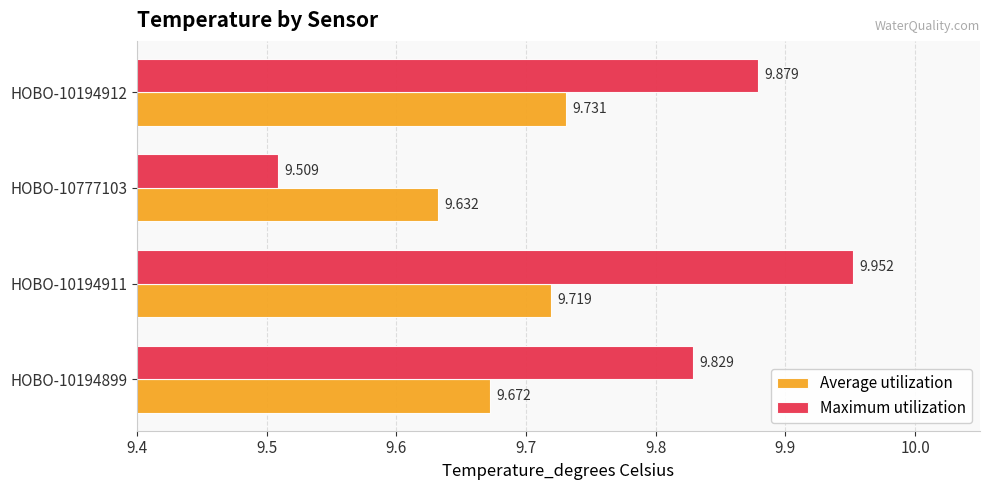

Is the value of Average utilization at HOBO-10194899 greater than the value of Maximum utilization at HOBO-10777103?

Yes